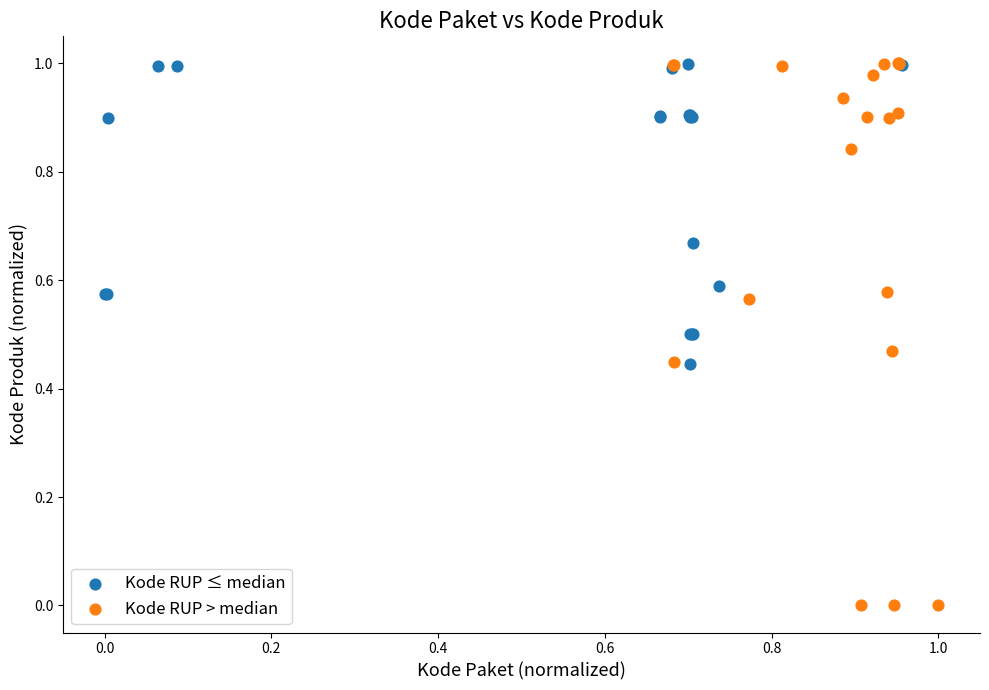

Which series has the largest Y range (max minus min)?

Kode RUP > median